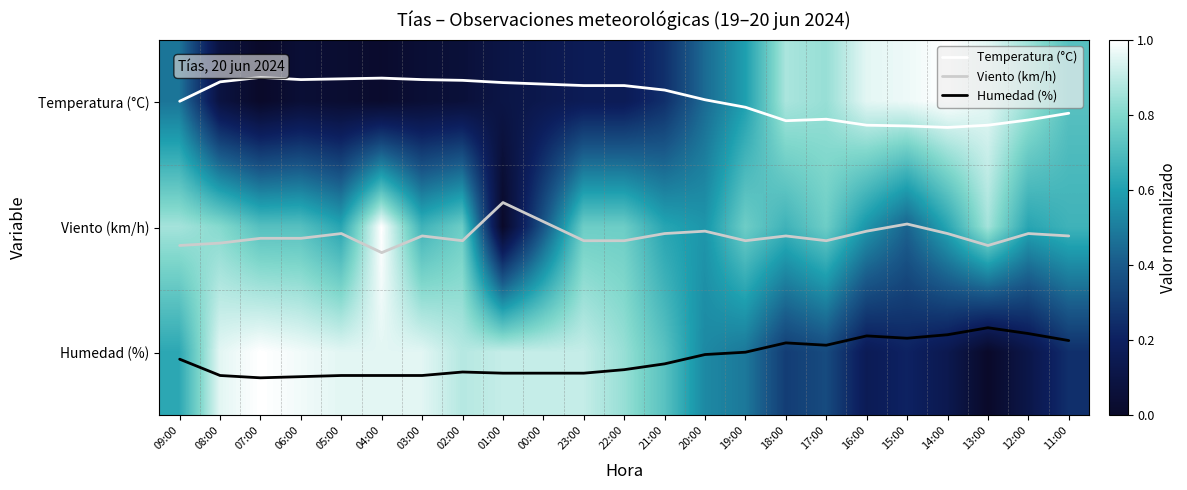

What is the total value across all series at 06:00?

4.8